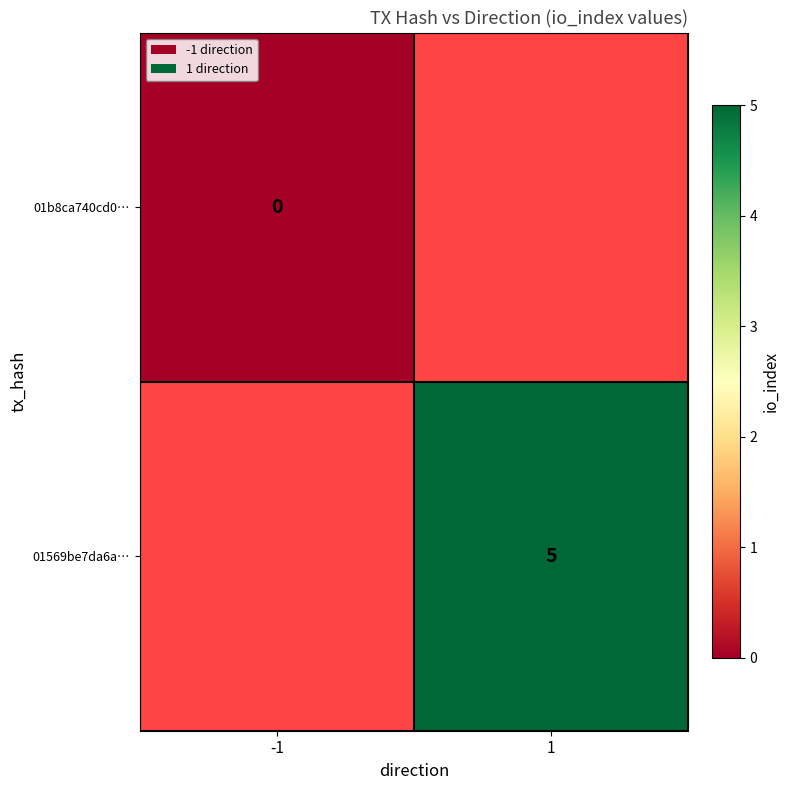

The 01569be7da6a… series shows 5 at 1. True or false?

True